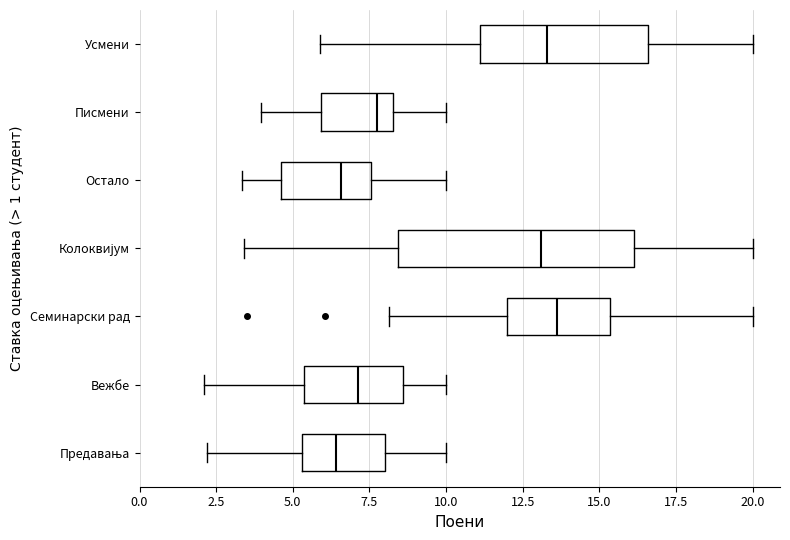

Reading bottom to top, transcribe this box plot: for each box, give where its median line is, the range the box spans, and where its two whiskers end, as read against the x-axis. The values are not printed on the chart, so give them approximately, as read against the axis.

Предавања: median 6.5, box 5.5 to 8.0, whiskers 2.0 to 10.0
Вежбе: median 7.0, box 5.5 to 8.5, whiskers 2.0 to 10.0
Семинарски рад: median 13.5, box 12.0 to 15.5, whiskers 8.0 to 20.0
Колоквијум: median 13.0, box 8.5 to 16.0, whiskers 3.5 to 20.0
Остало: median 6.5, box 4.5 to 7.5, whiskers 3.5 to 10.0
Писмени: median 7.5, box 6.0 to 8.5, whiskers 4.0 to 10.0
Усмени: median 13.5, box 11.0 to 16.5, whiskers 6.0 to 20.0